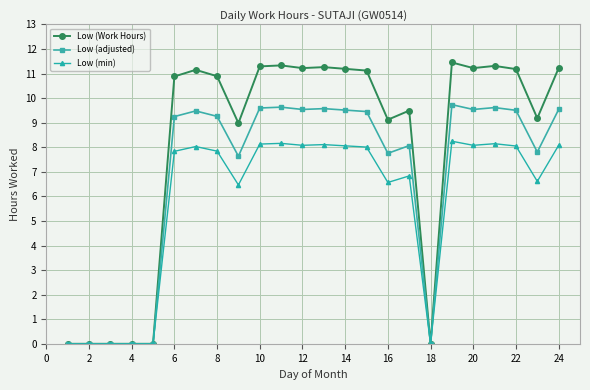

What are all the series names shown in the legend?

Low (Work Hours), Low (adjusted), Low (min)